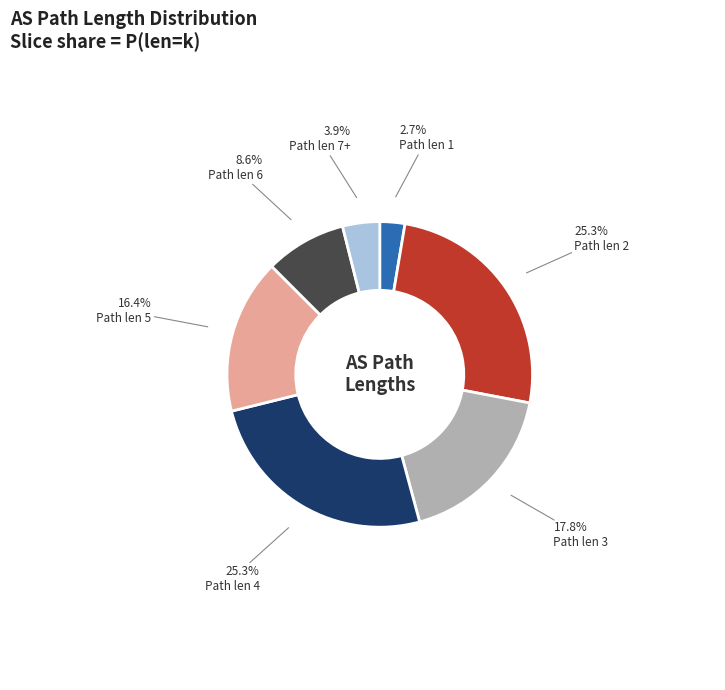

Is Path len 2 the majority of the pie?

No